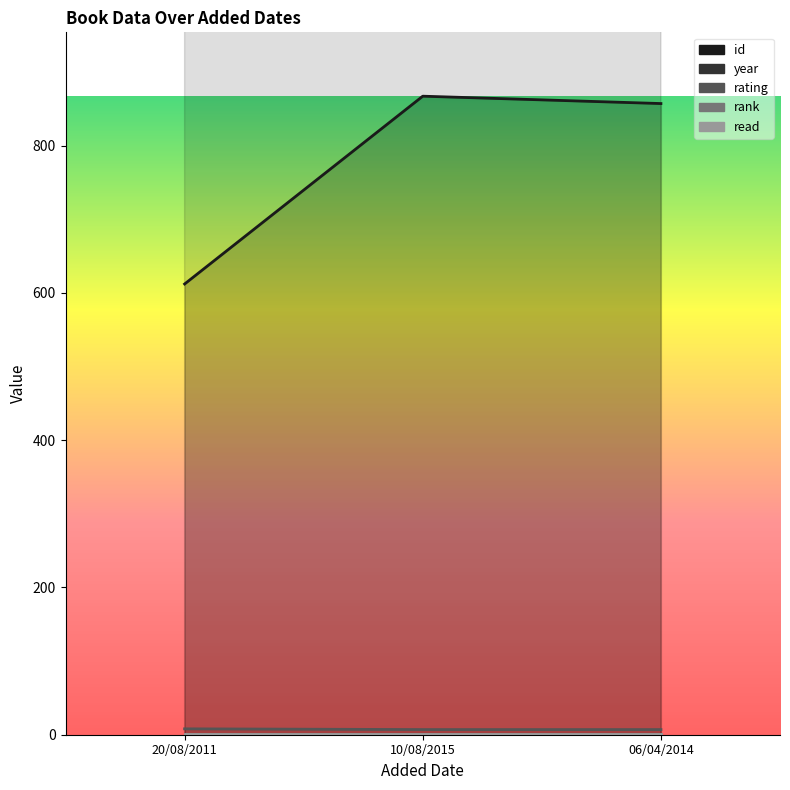

What is the difference between the id values at 10/08/2015 and 20/08/2011?

255